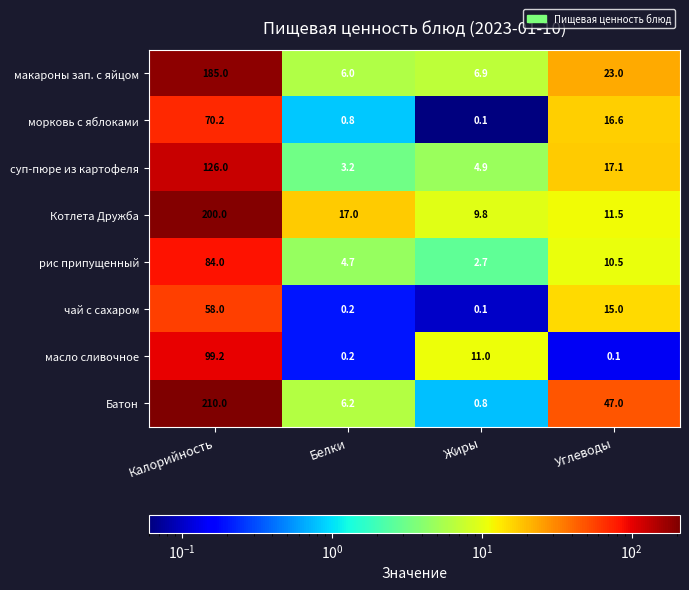

What is the difference between the second highest and second lowest values in the масло сливочное series?

10.8